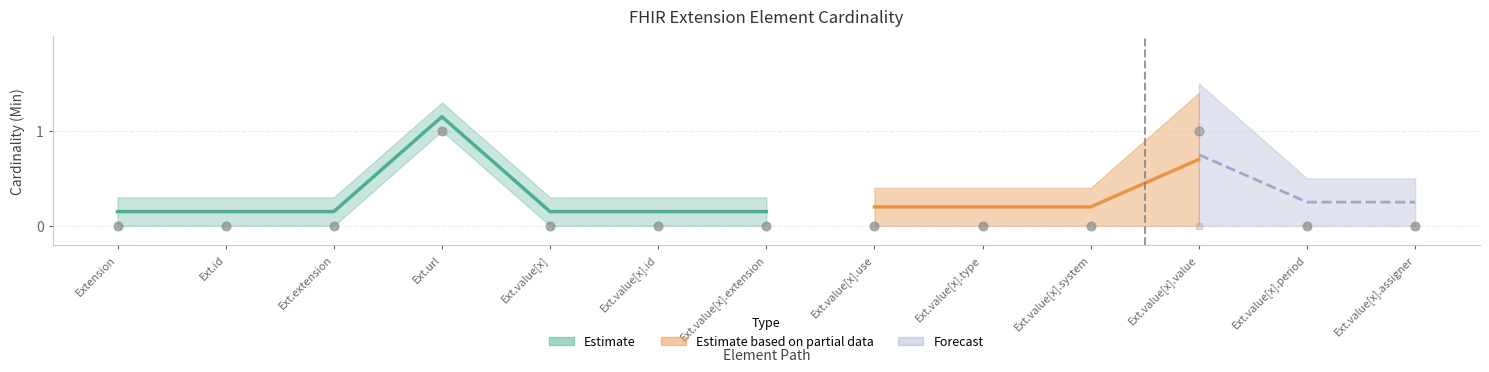

Is the value of Min at Ext.value[x].use greater than the value of Base Min at Ext.extension?

No